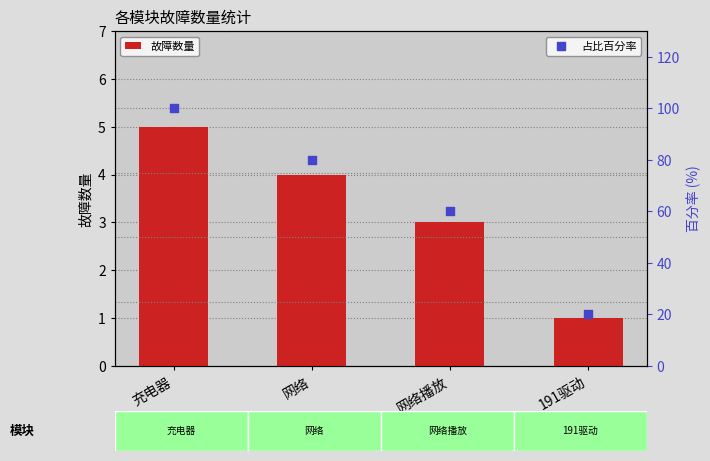

At how many categories does at least one series exceed 10?

4